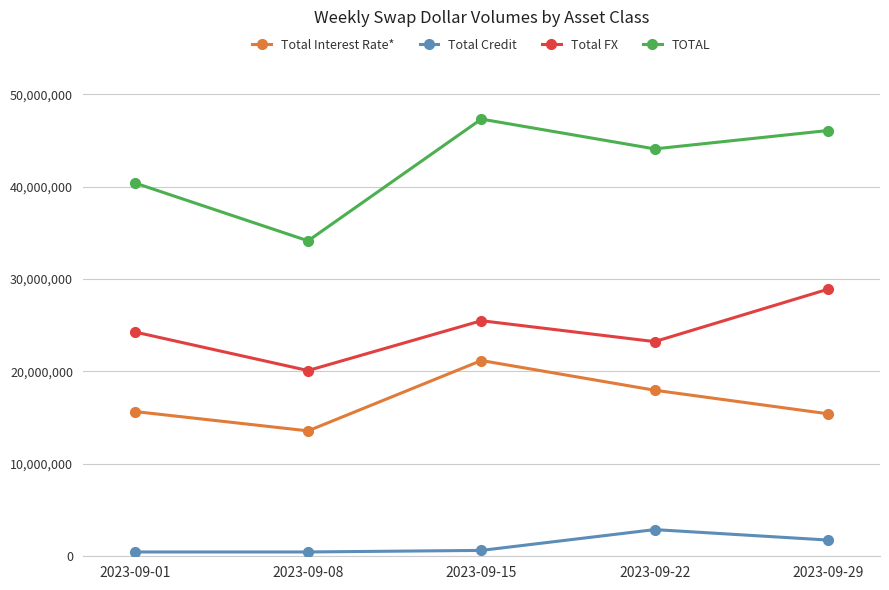

At which category does Total FX reach its first local valley?

2023-09-08